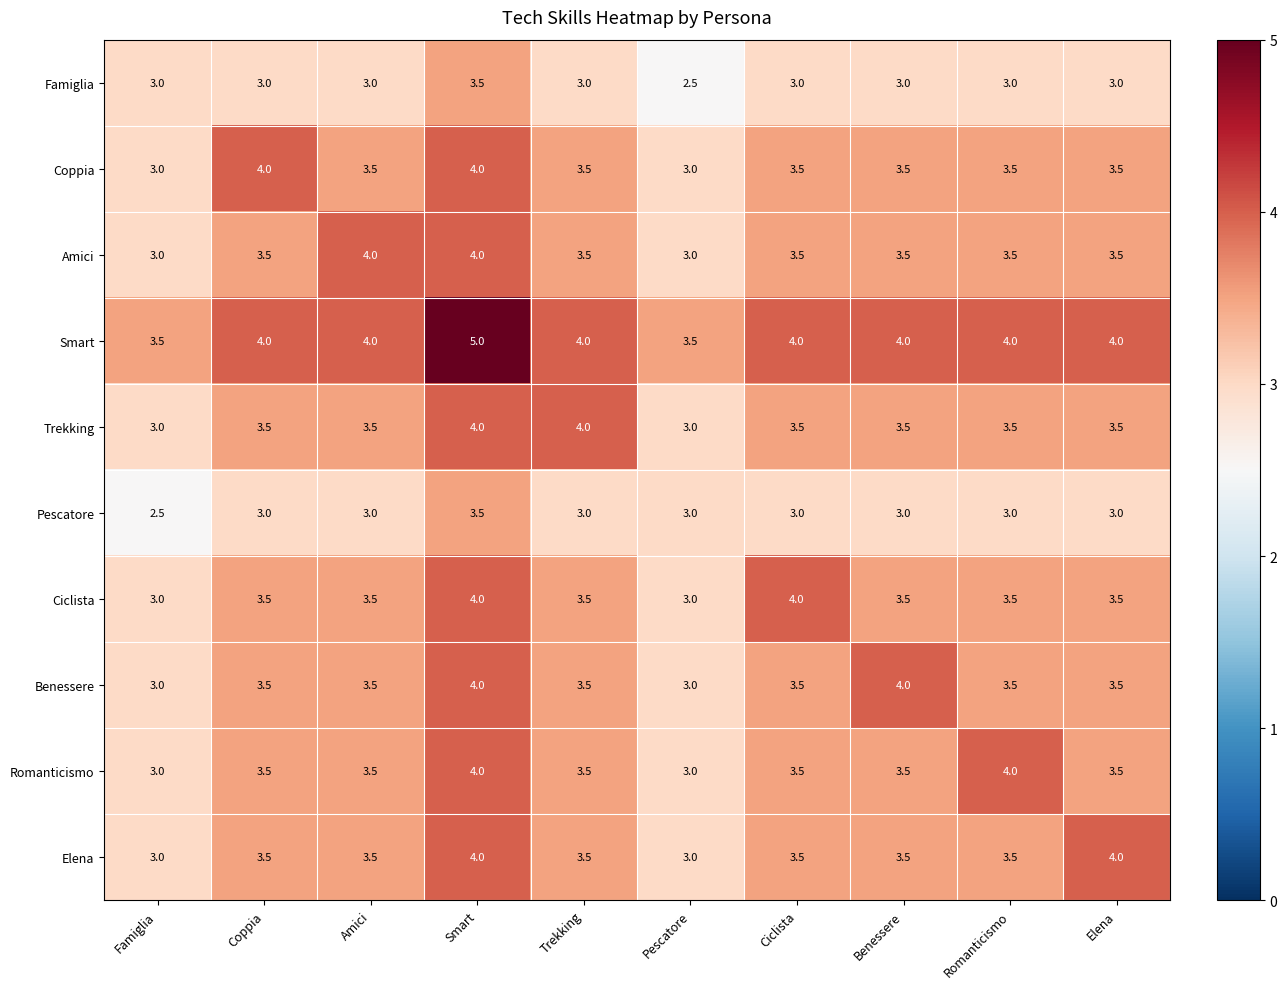

What is the difference between the highest and lowest values at Benessere?

1.0